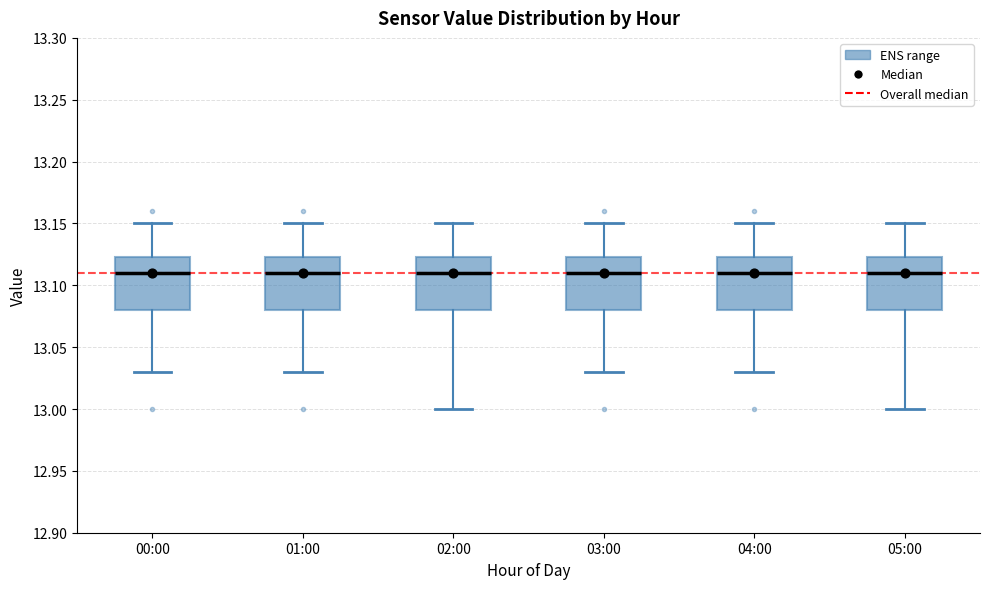

Where is the upper edge of the box for 00:00 on the y-axis? The values are not printed on the chart, so give them approximately, as read against the axis.

13.125